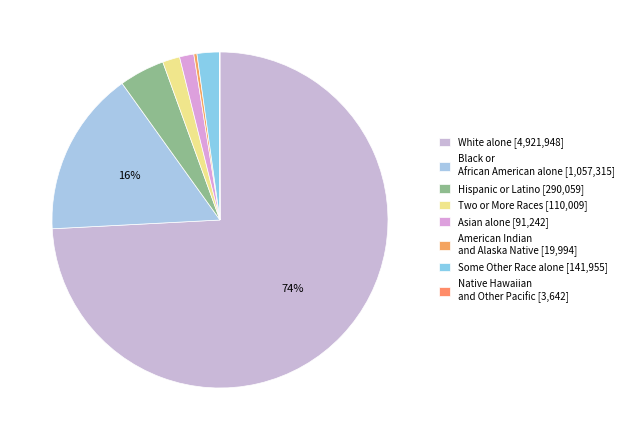

Which slice is the largest?

White alone